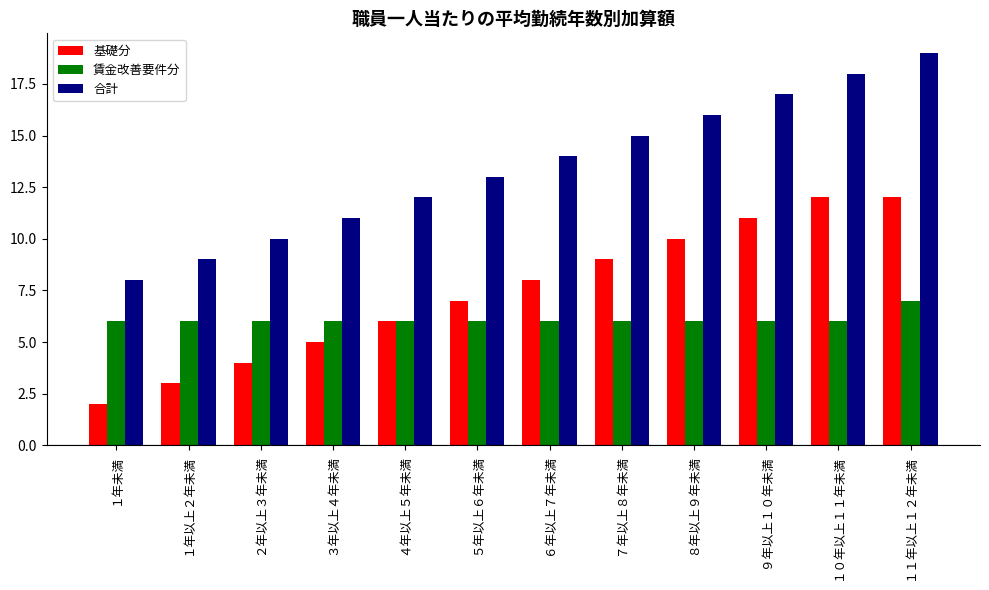

What position from the right is ６年以上７年未満?

6